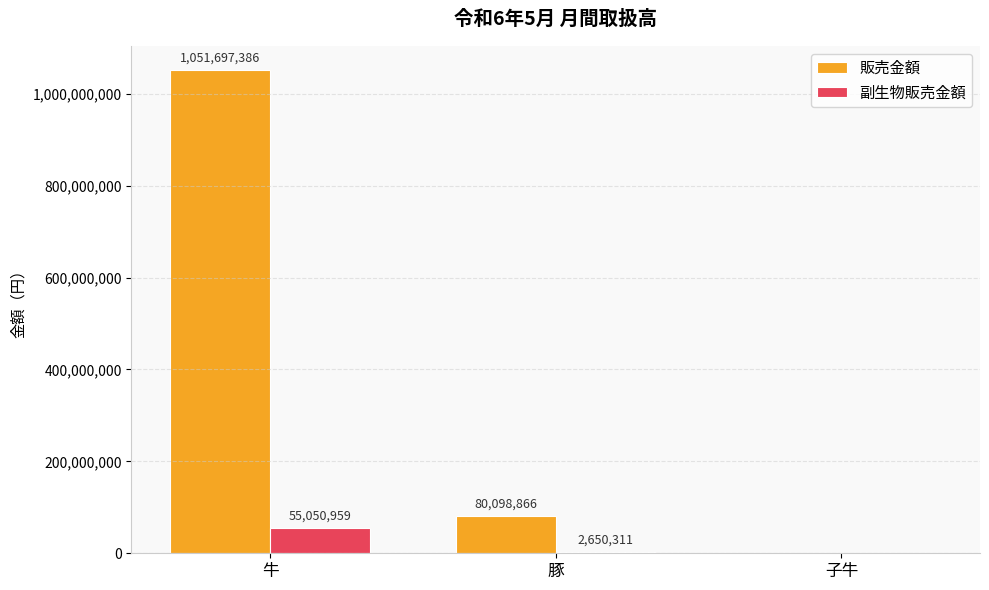

Are the bars horizontal?

No